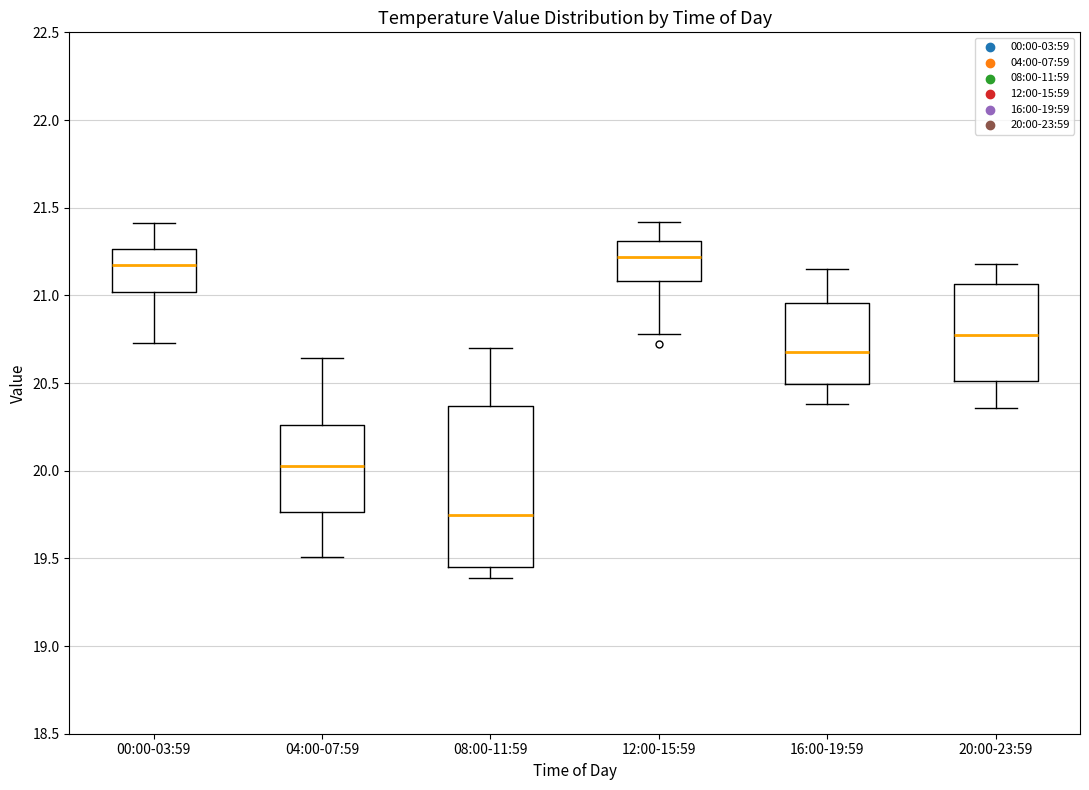

Where does the lower whisker of the box for 00:00-03:59 end on the y-axis? The values are not printed on the chart, so give them approximately, as read against the axis.

20.75